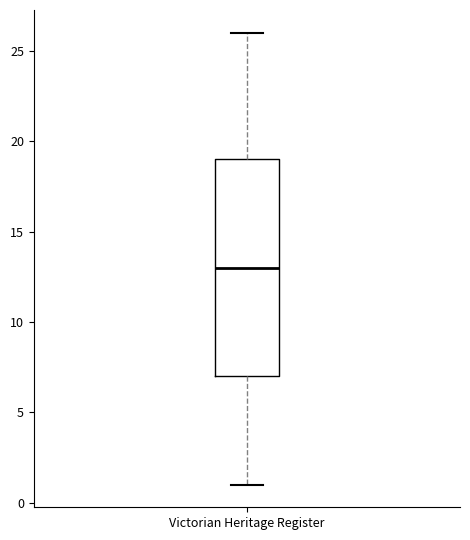

Where is the upper edge of the box for Victorian Heritage Register on the y-axis? The values are not printed on the chart, so give them approximately, as read against the axis.

19